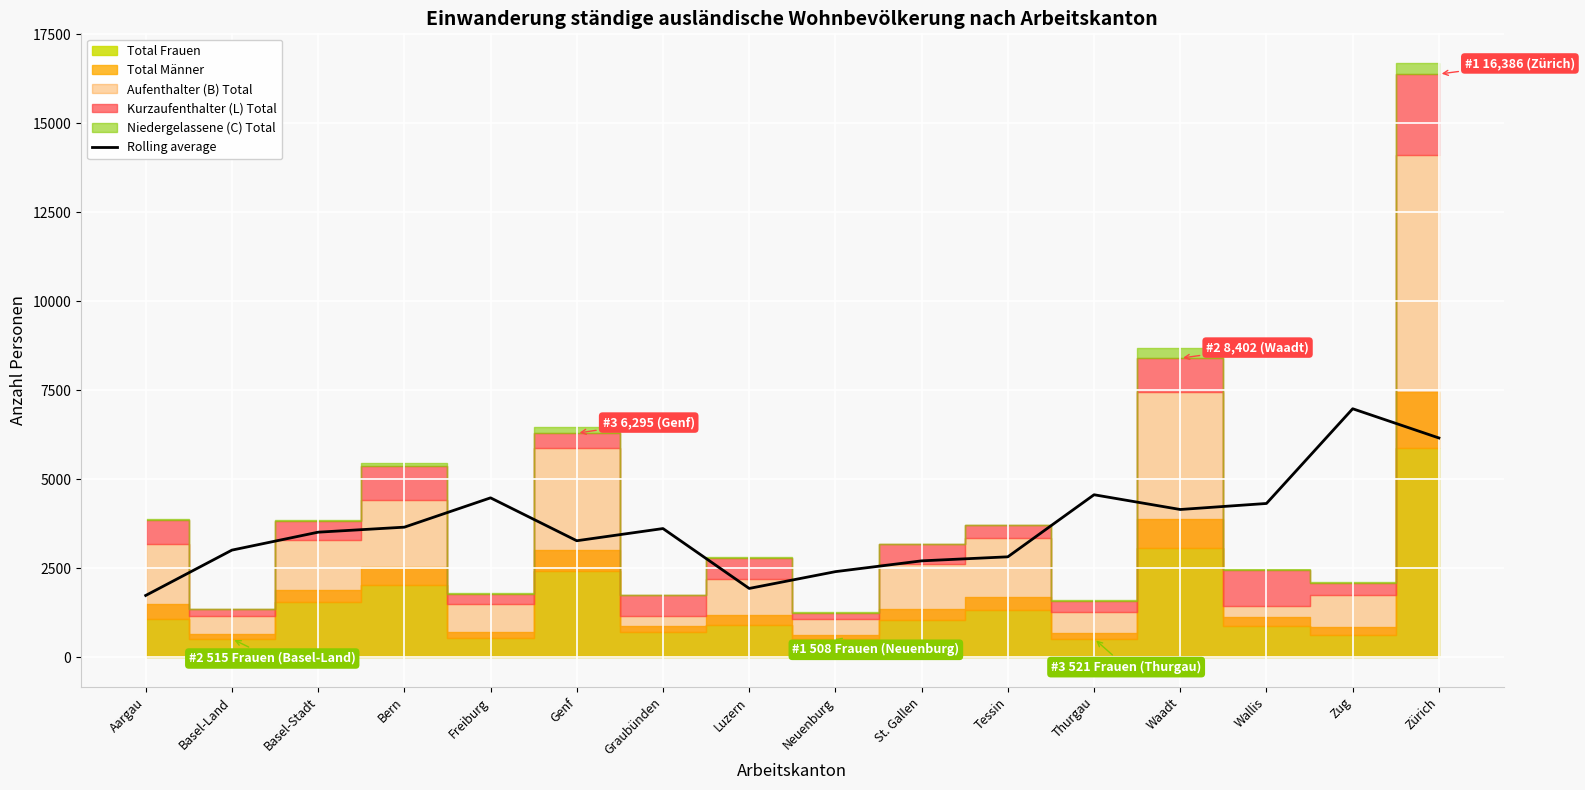

Reading left to right, list all the values displayed in this chart.

1734.7	3009.0	3513.0	3654.0	4478.0	3272.7	3615.0	1932.3	2404.0	2707.3	2821.0	4565.0	4150.7	4320.0	6981.3	6160.7